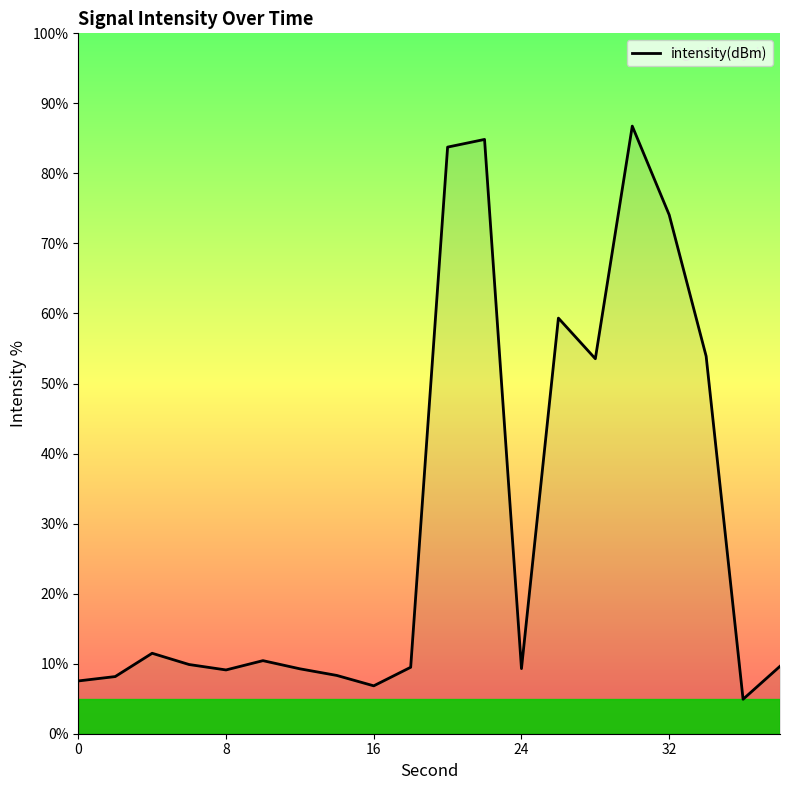

What is the difference between the maximum and minimum values?

81.8